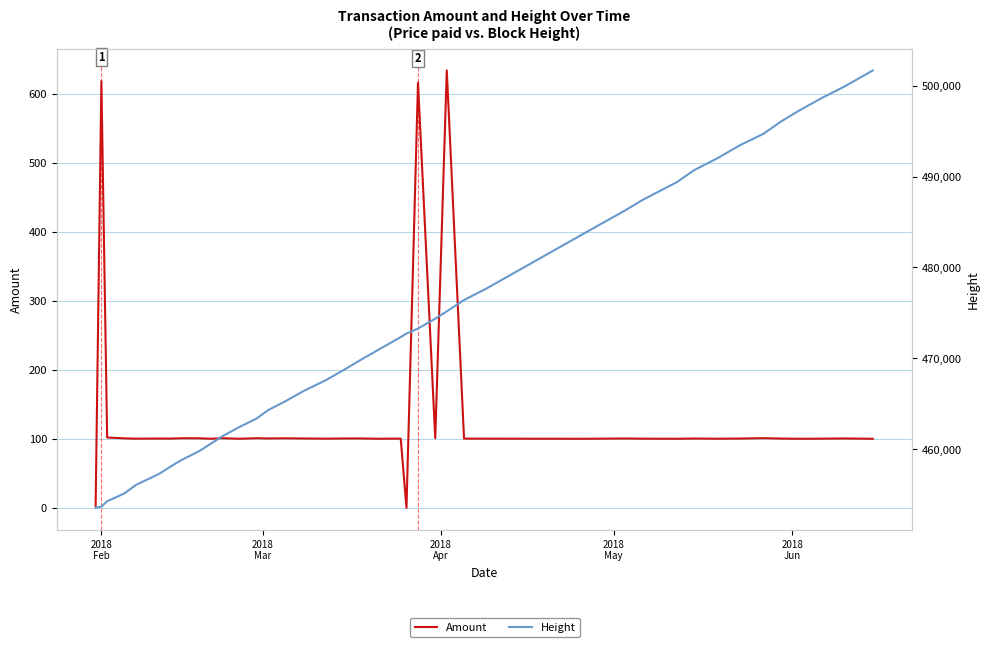

Is the value of Amount at 33 greater than the value of Height at 27?

No